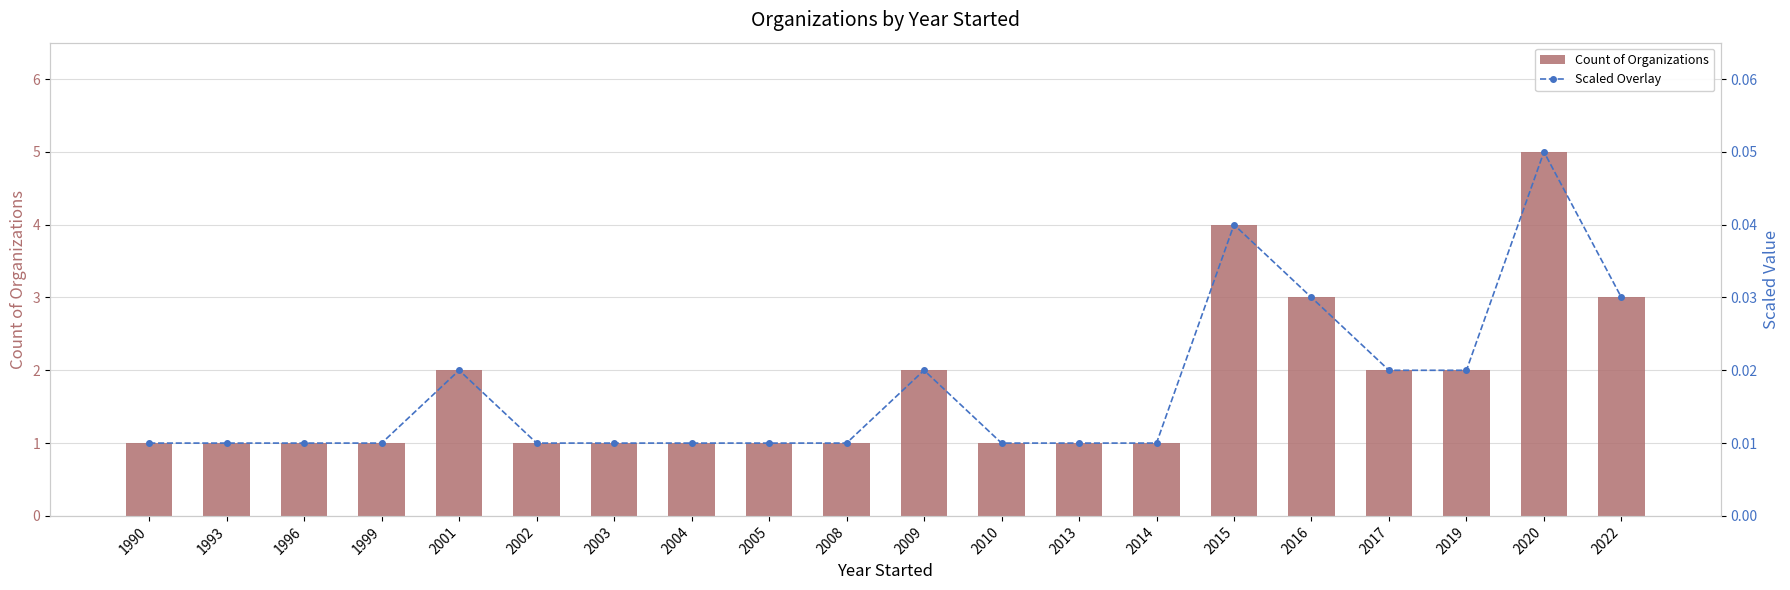

The Count of Organizations series shows 0.8 at 2022. True or false?

False